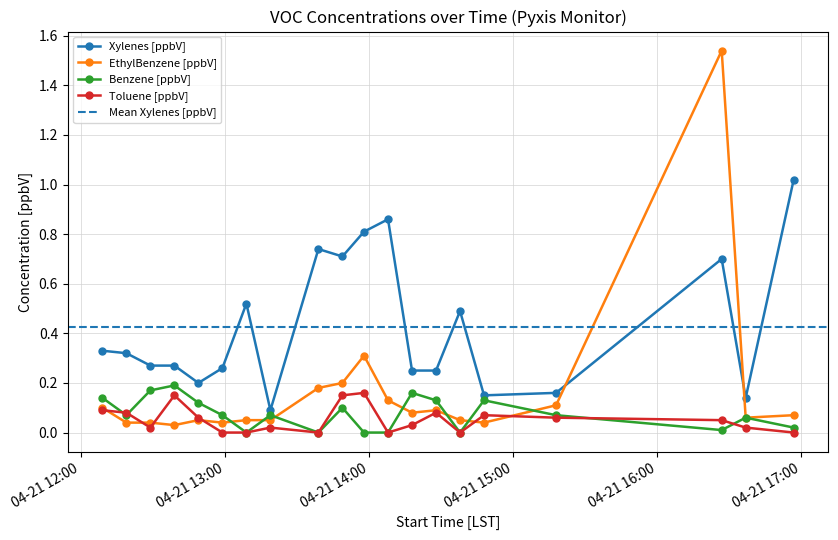

Where is the first local minimum for Benzene [ppbV]?

2025-04-21 12:19